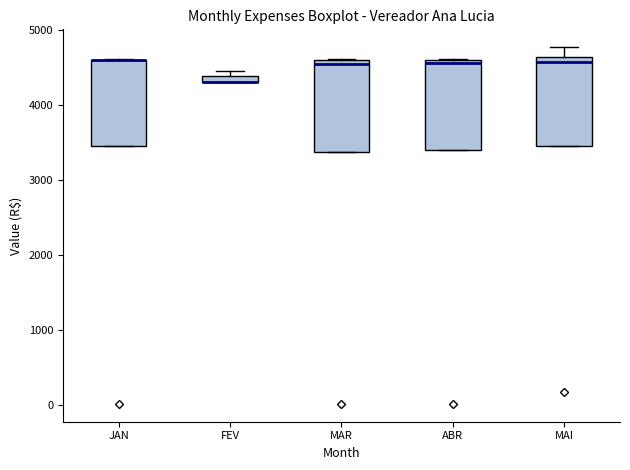

Where is the lower edge of the box for JAN on the y-axis? The values are not printed on the chart, so give them approximately, as read against the axis.

3500